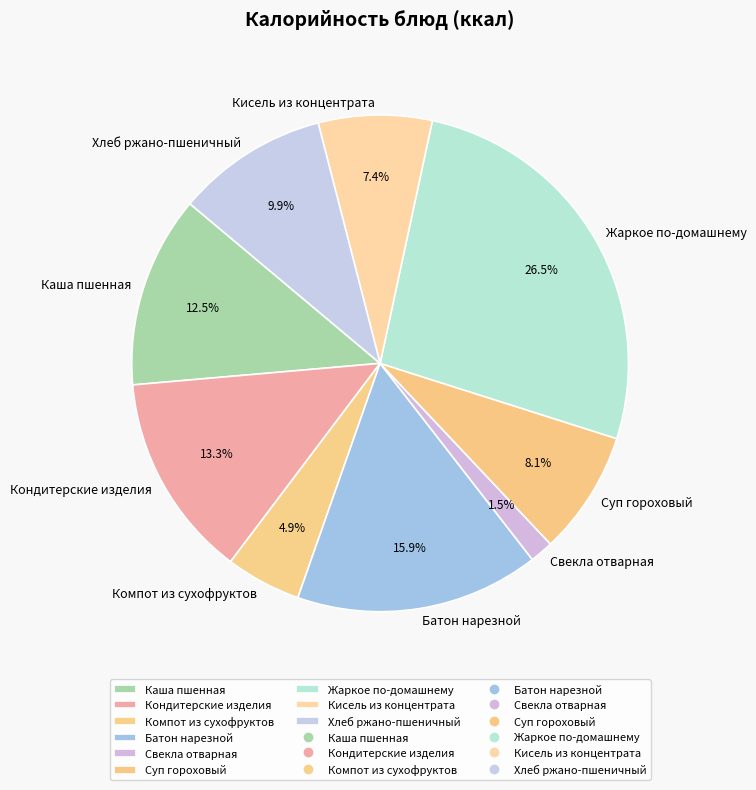

Between Батон нарезной and Свекла отварная, which is larger?

Батон нарезной